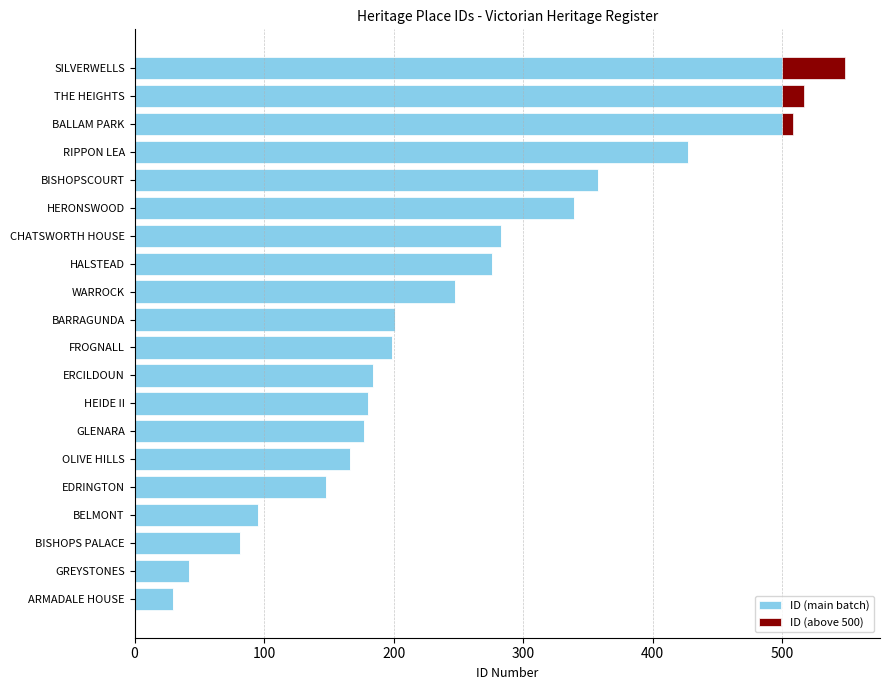

How many positive values does the ID (above 500) series have?

3